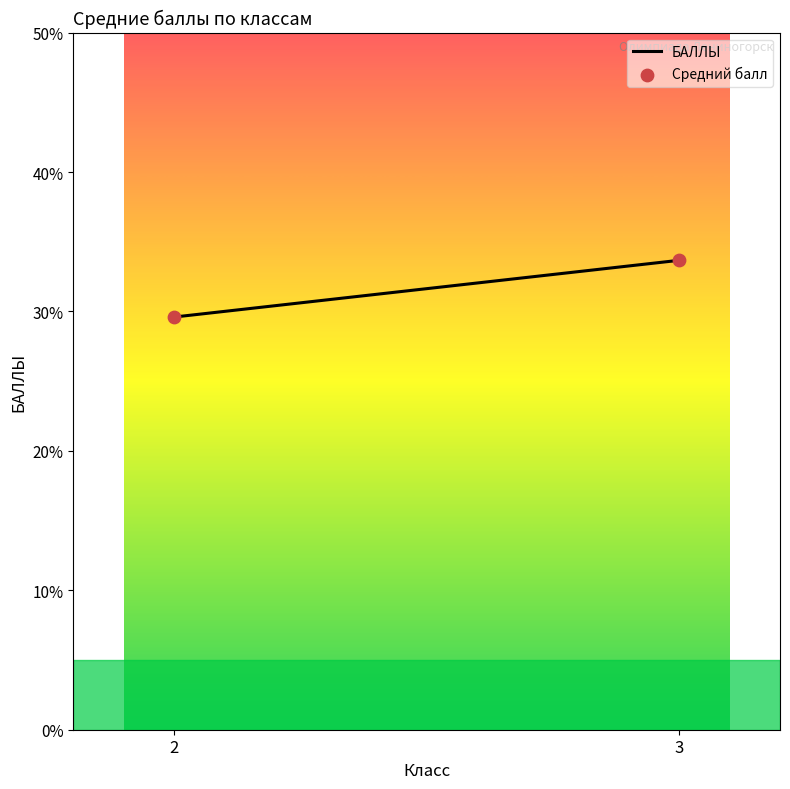

What is the difference between the maximum and minimum values?

4.1